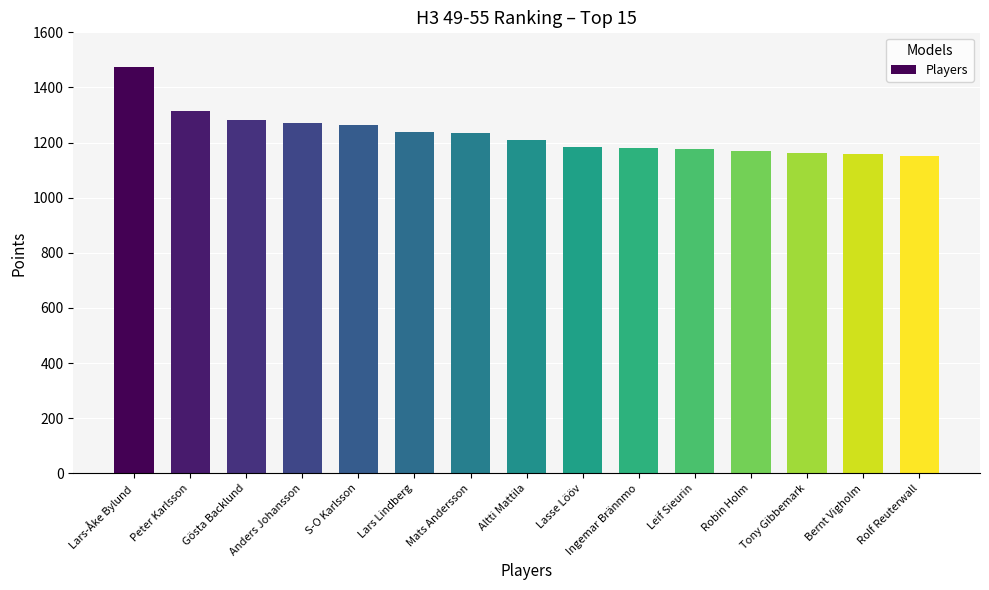

How many values are below 1211?

7